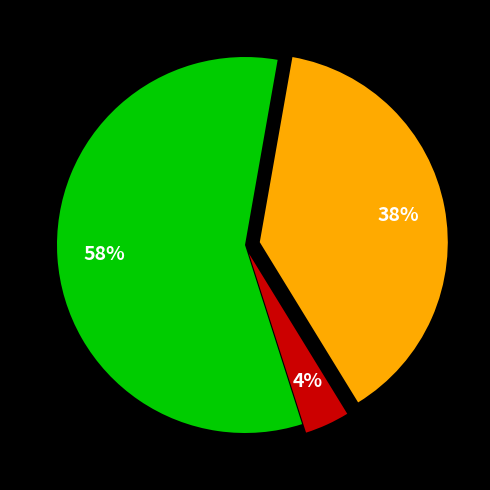

Does any single category account for the majority?

Yes